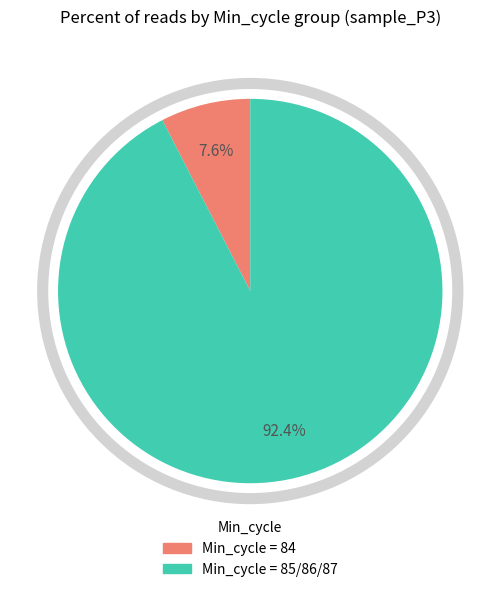

Count the number of slices in the pie.

2